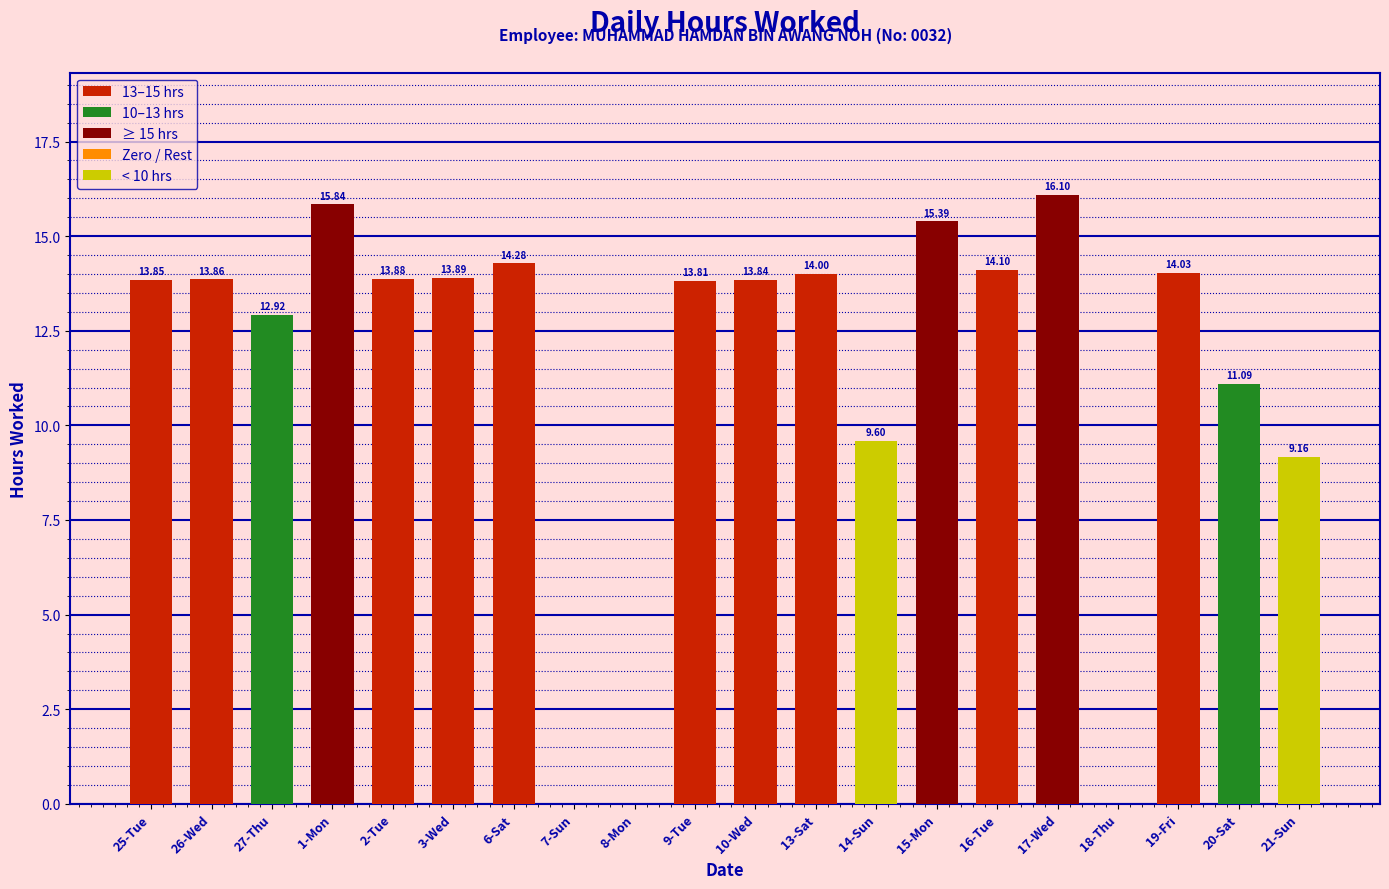

What is the ratio of the value at 9-Tue to the value at 16-Tue?

1.0